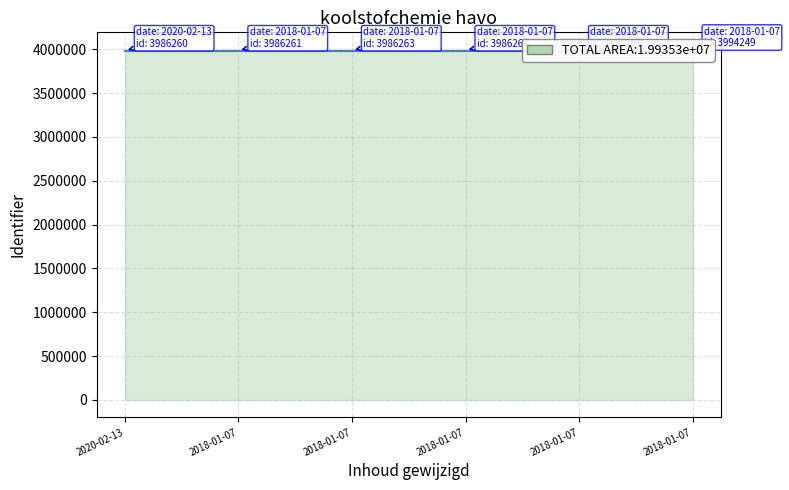

What is the sum of the values at 2018-01-07 22:11:24 and 2018-01-07 22:30:53?

7972526